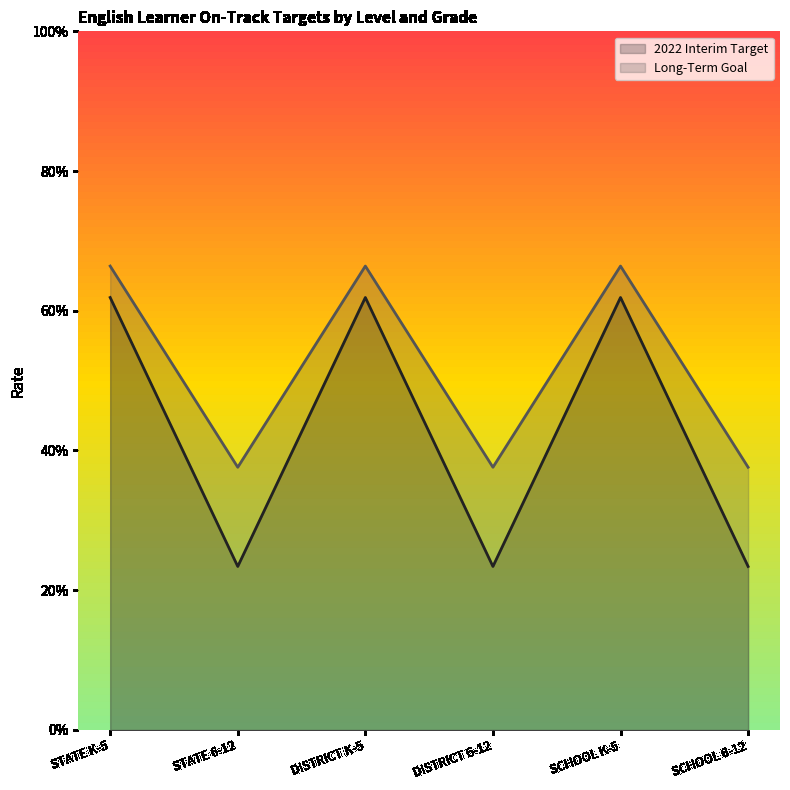

Count the number of categories in the chart.

6